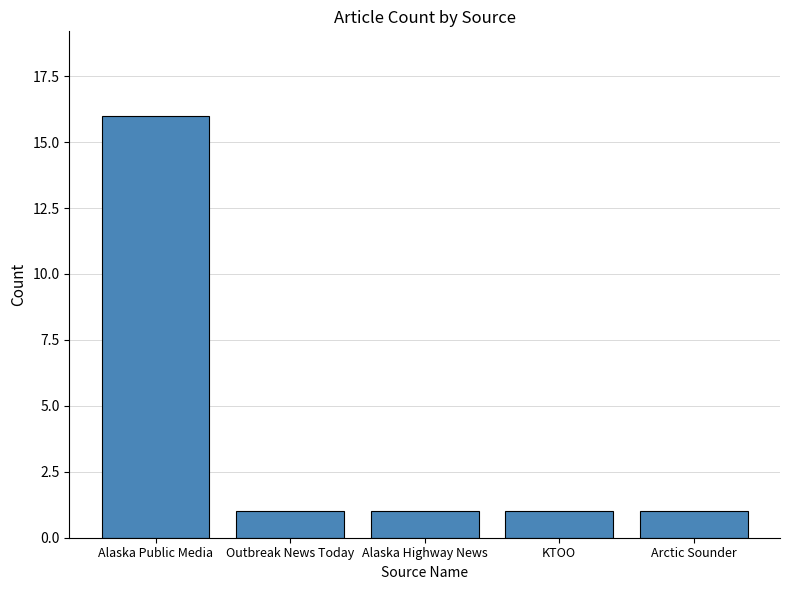

What is the maximum value shown in the chart?

16